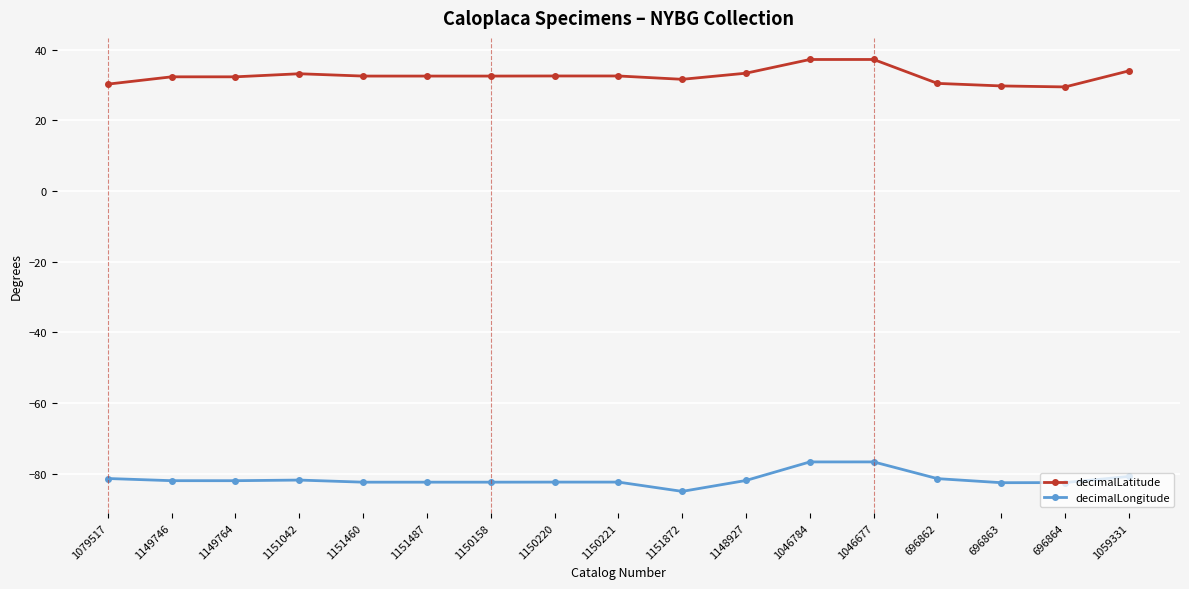

Is the value of decimalLatitude at 1046677 greater than the value of decimalLongitude at 1046784?

Yes